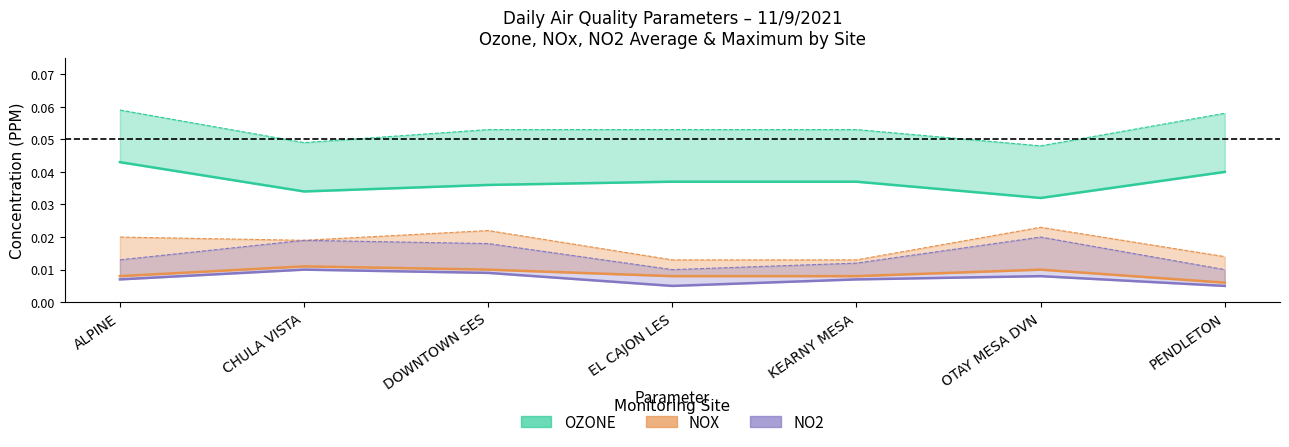

At which category is the sum across all series the highest?

ALPINE